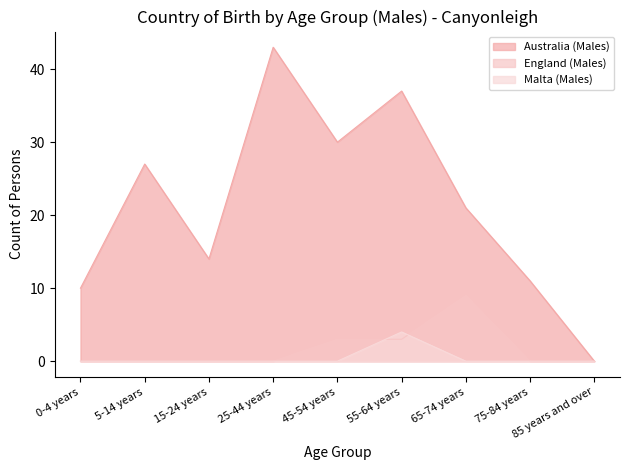

What is the difference between the England (Males) values at 55-64 years and 75-84 years?

3